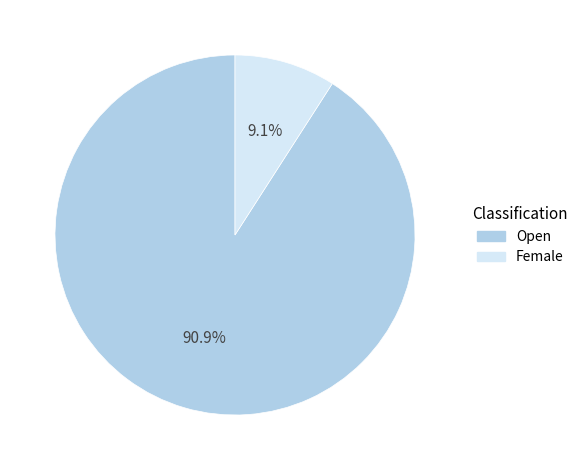

To the nearest percent, what is the average slice percentage?

50%